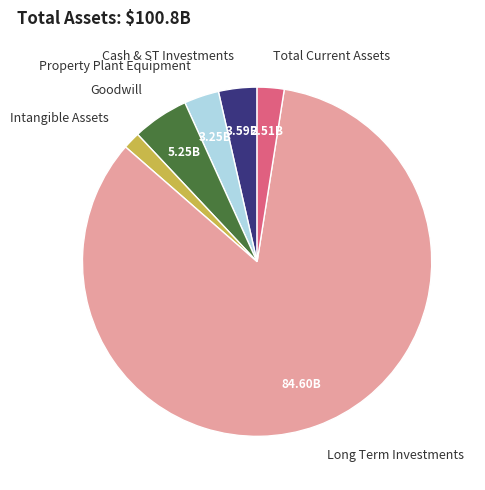

How many segments does this pie chart have?

6